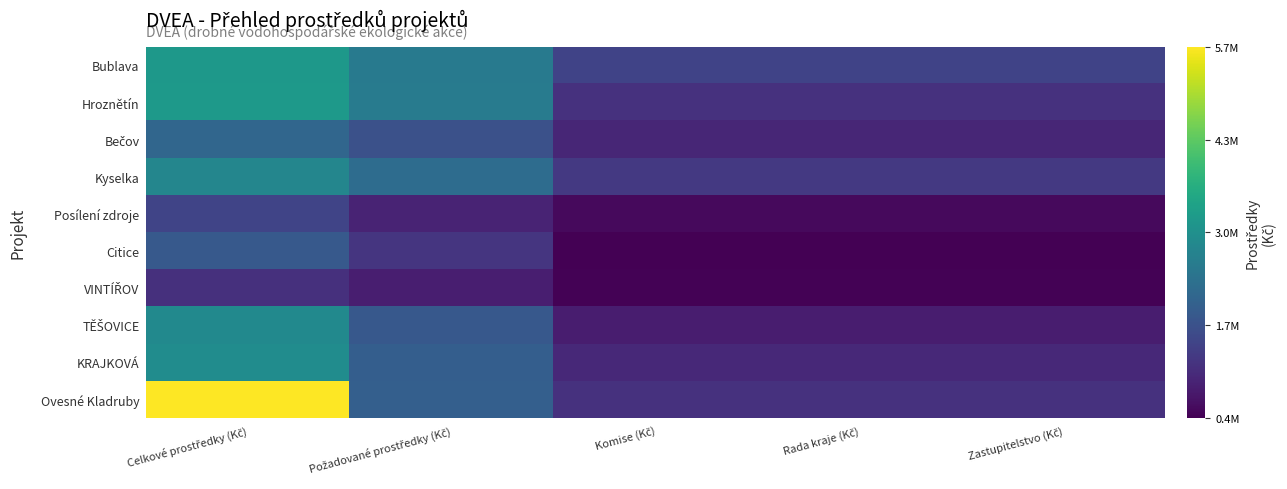

Rank the series at Zastupitelstvo (Kč) from lowest to highest value.

Citice, VINTÍŘOV, Posílení zdroje, TĚŠOVICE, Bečov, KRAJKOVÁ, Hroznětín, Ovesné Kladruby, Kyselka, Bublava